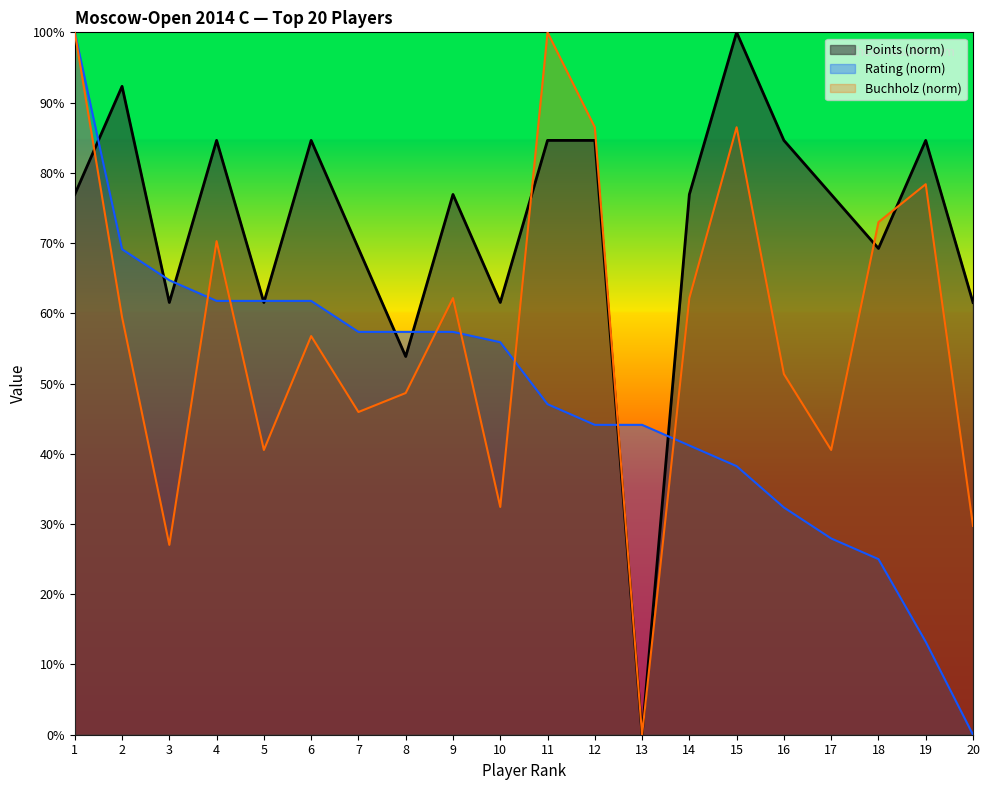

Rank the series by their maximum value, from lowest to highest.

Points, Rating, Buchholz